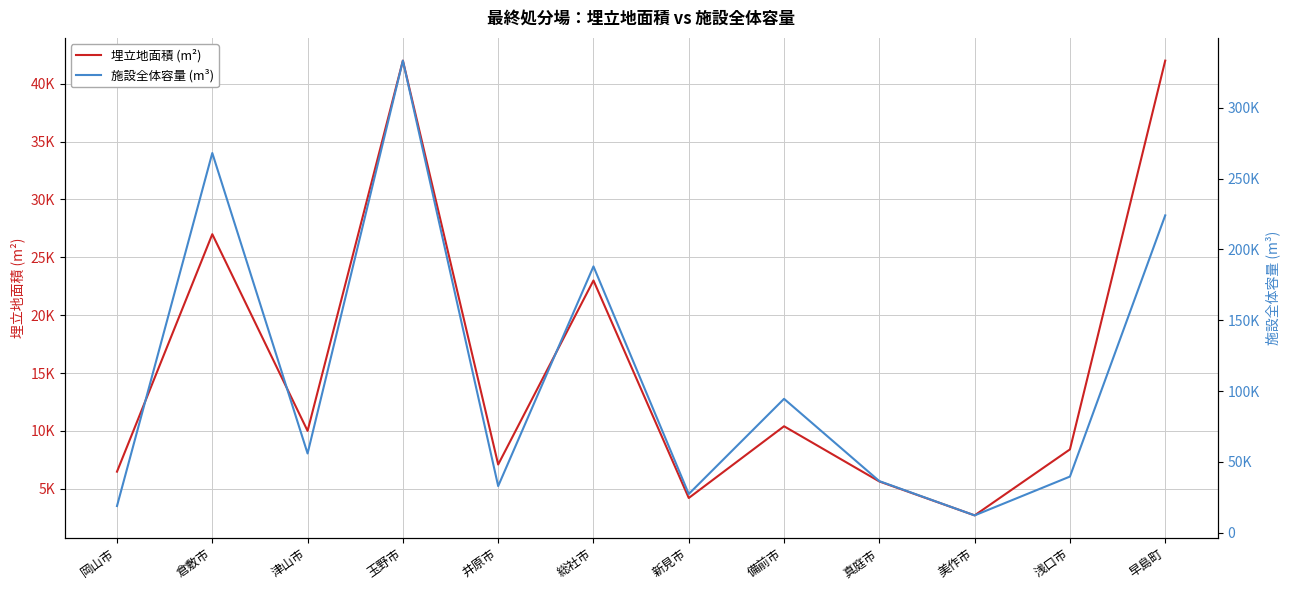

Does the chart display data point markers on the line(s)?

No